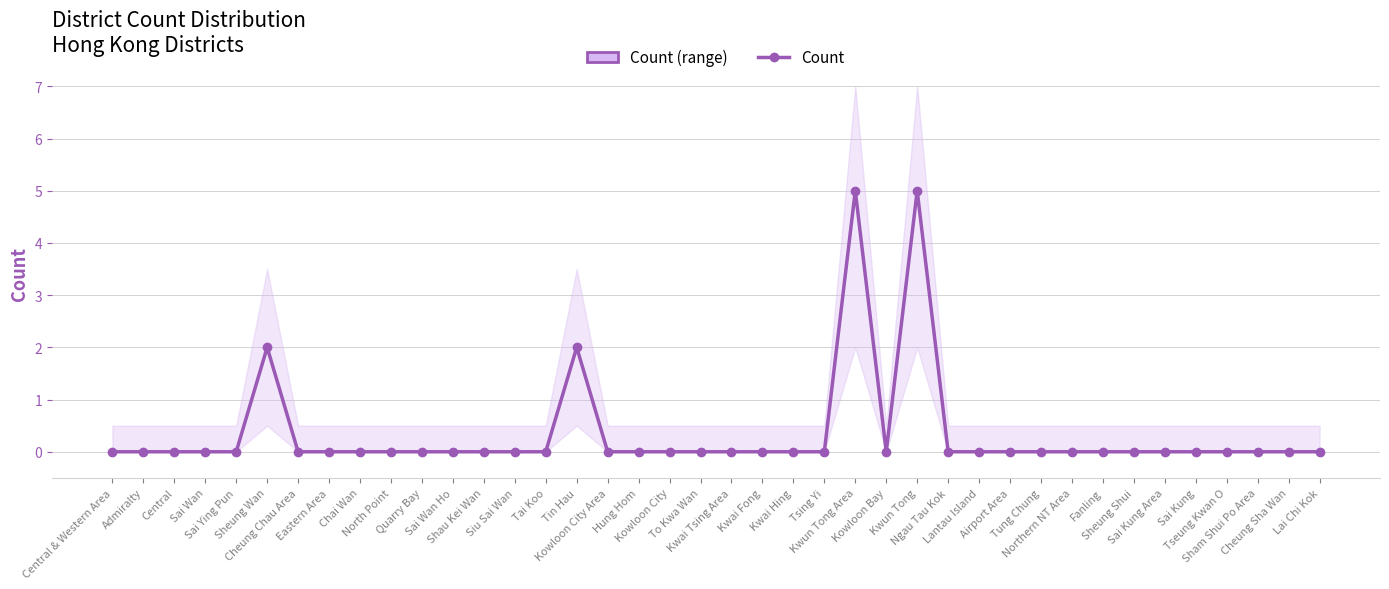

Rank the categories by value from highest to lowest.

Kwun Tong Area, Kwun Tong, Sheung Wan, Tin Hau, Central & Western Area, Admiralty, Central, Sai Wan, Sai Ying Pun, Cheung Chau Area, Eastern Area, Chai Wan, North Point, Quarry Bay, Sai Wan Ho, Shau Kei Wan, Siu Sai Wan, Tai Koo, Kowloon City Area, Hung Hom, Kowloon City, To Kwa Wan, Kwai Tsing Area, Kwai Fong, Kwai Hing, Tsing Yi, Kowloon Bay, Ngau Tau Kok, Lantau Island, Airport Area, Tung Chung, Northern NT Area, Fanling, Sheung Shui, Sai Kung Area, Sai Kung, Tseung Kwan O, Sham Shui Po Area, Cheung Sha Wan, Lai Chi Kok